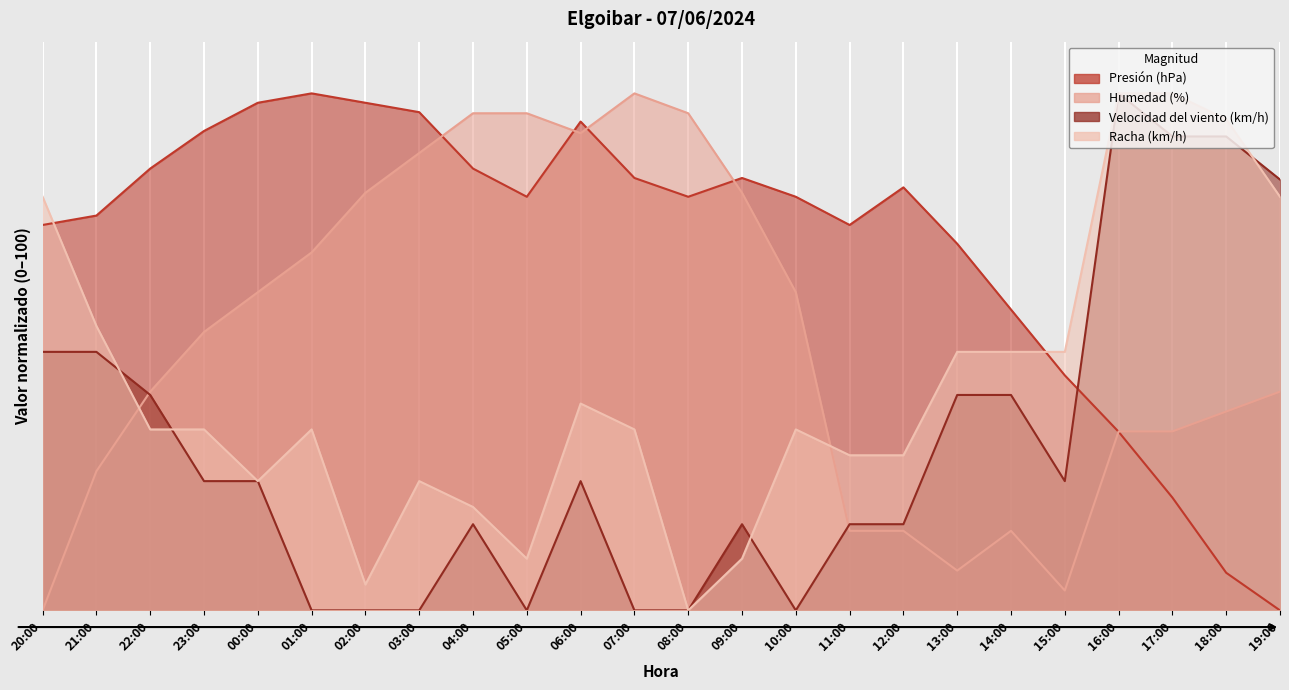

At which category does Velocidad del viento (km/h) reach its first local peak?

04:00